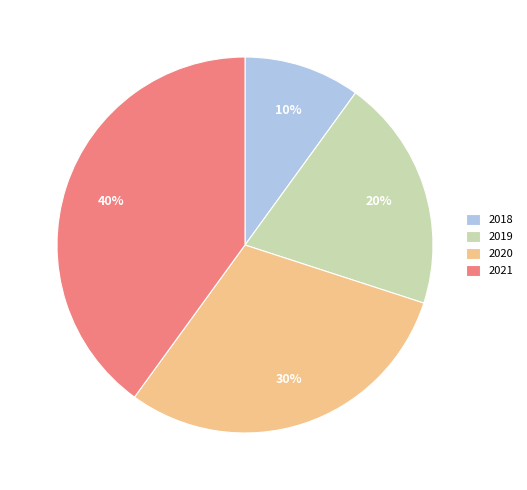

What percentage is the 2020 slice, to the nearest percent?

30%